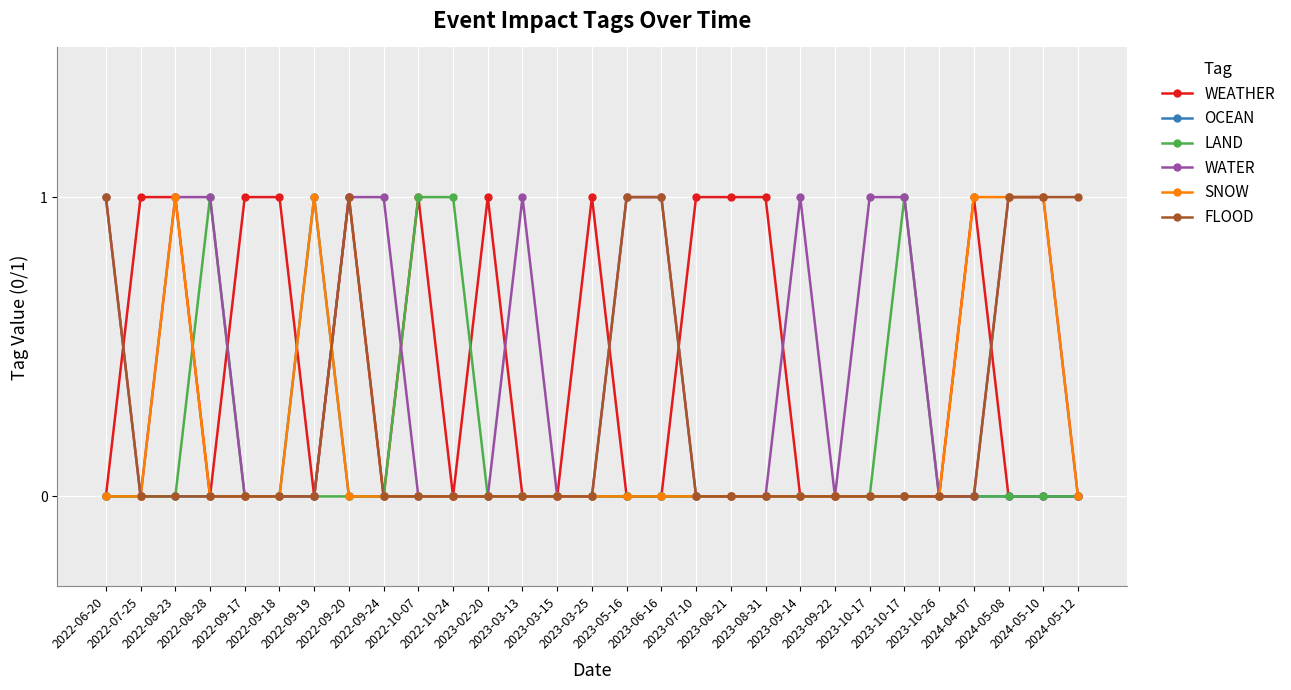

How many distinct data groups are displayed?

6